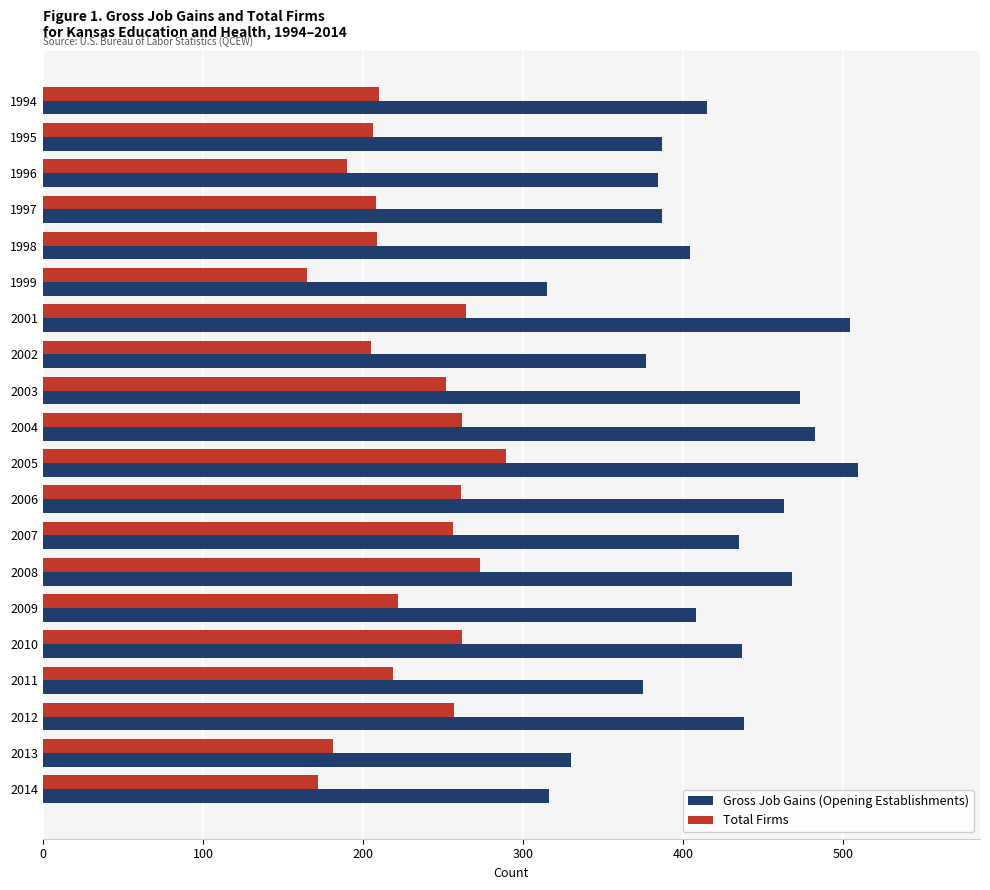

Is it true that Gross Job Gains (Opening Establishments) equals 408 at 2009?

True